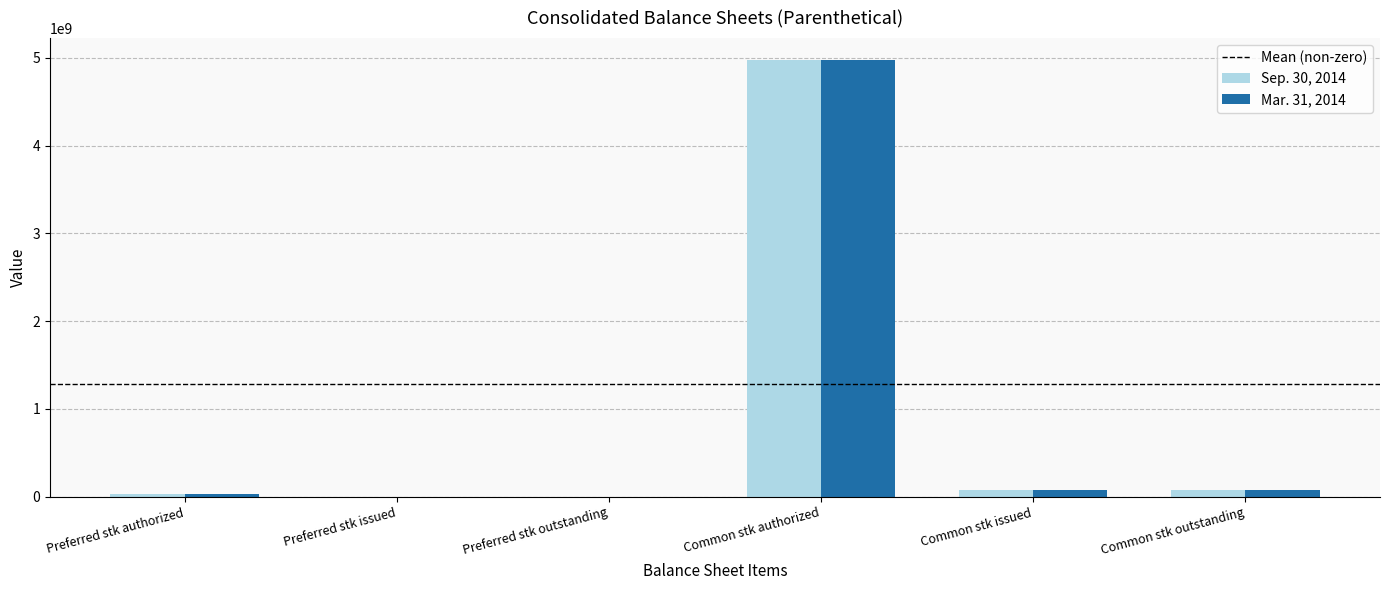

At which category is the sum across all series the highest?

Common stk authorized